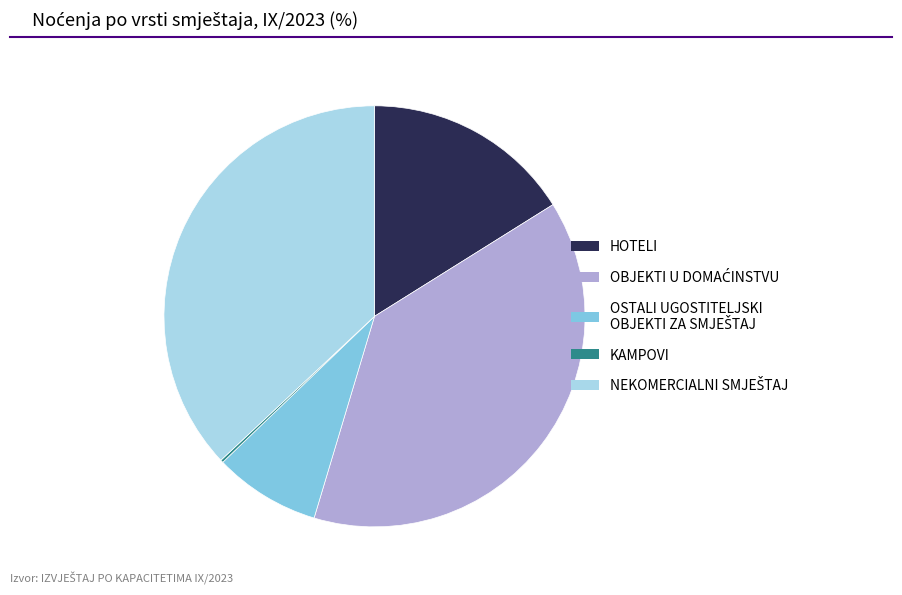

Is it true that HOTELI is 8% of the pie?

False